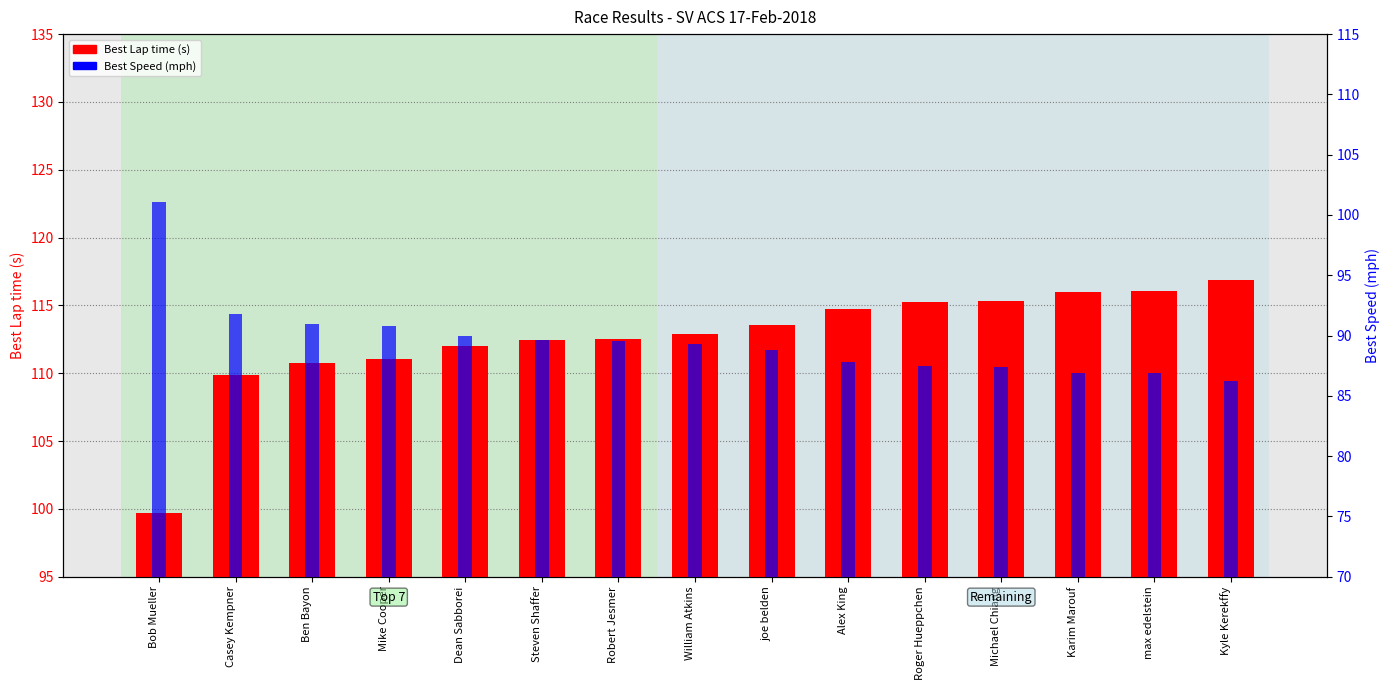

The value of Best Lap time at Alex King is 198.5. True or false?

False